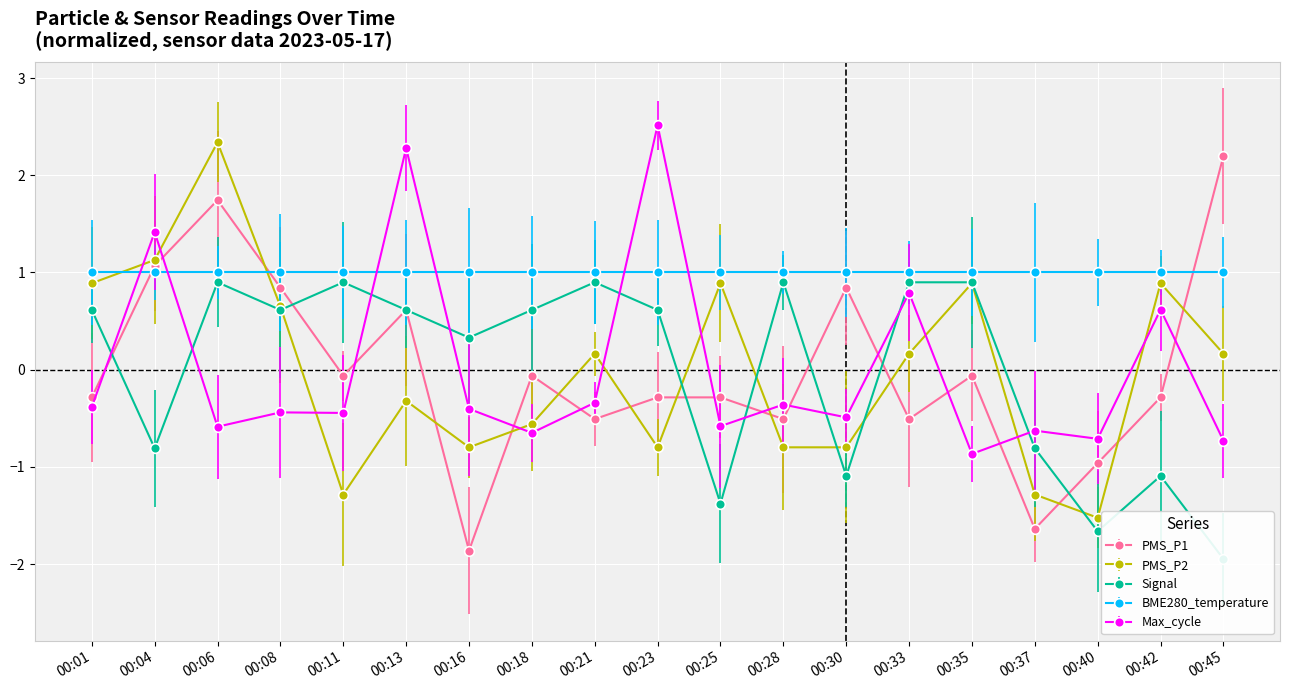

Reading left to right, list all the values displayed in this chart.

PMS_P1: 00:01=-0.3	00:04=1.1	00:06=1.7	00:08=0.8	00:11=-0.1	00:13=0.6	00:16=-1.9	00:18=-0.1	00:21=-0.5	00:23=-0.3	00:25=-0.3	00:28=-0.5	00:30=0.8	00:33=-0.5	00:35=-0.1	00:37=-1.6	00:40=-1.0	00:42=-0.3	00:45=2.2
PMS_P2: 00:01=0.9	00:04=1.1	00:06=2.3	00:08=0.7	00:11=-1.3	00:13=-0.3	00:16=-0.8	00:18=-0.6	00:21=0.2	00:23=-0.8	00:25=0.9	00:28=-0.8	00:30=-0.8	00:33=0.2	00:35=0.9	00:37=-1.3	00:40=-1.5	00:42=0.9	00:45=0.2
Signal: 00:01=0.6	00:04=-0.8	00:06=0.9	00:08=0.6	00:11=0.9	00:13=0.6	00:16=0.3	00:18=0.6	00:21=0.9	00:23=0.6	00:25=-1.4	00:28=0.9	00:30=-1.1	00:33=0.9	00:35=0.9	00:37=-0.8	00:40=-1.7	00:42=-1.1	00:45=-1.9
Max_cycle: 00:01=-0.4	00:04=1.4	00:06=-0.6	00:08=-0.4	00:11=-0.4	00:13=2.3	00:16=-0.4	00:18=-0.7	00:21=-0.3	00:23=2.5	00:25=-0.6	00:28=-0.4	00:30=-0.5	00:33=0.8	00:35=-0.9	00:37=-0.6	00:40=-0.7	00:42=0.6	00:45=-0.7